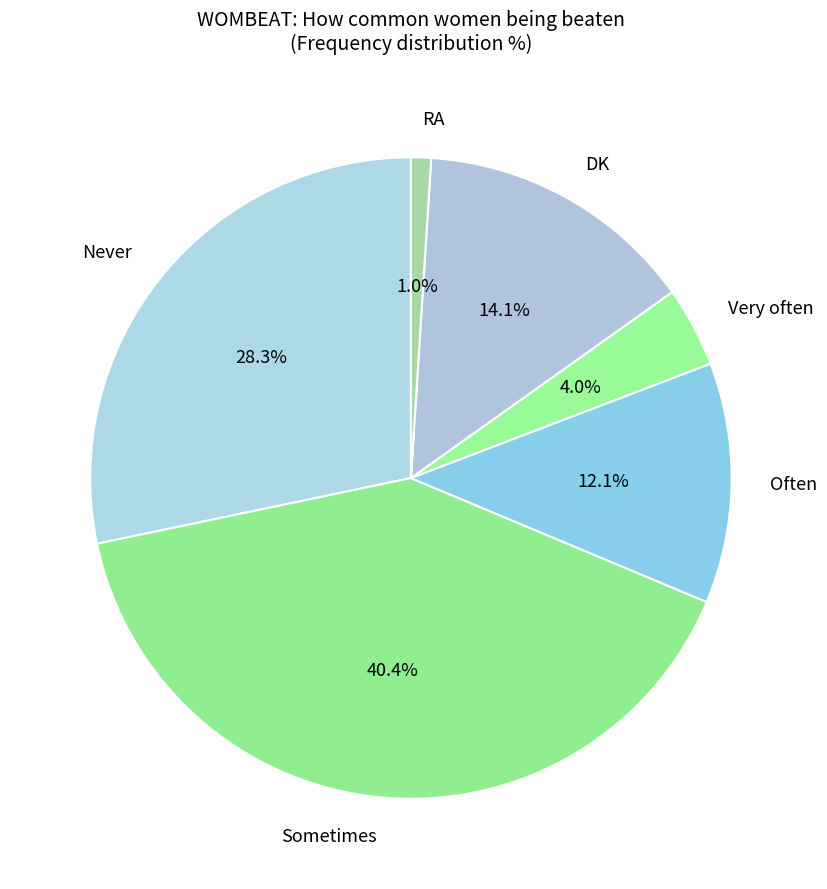

What is the largest slice in the pie chart?

Sometimes